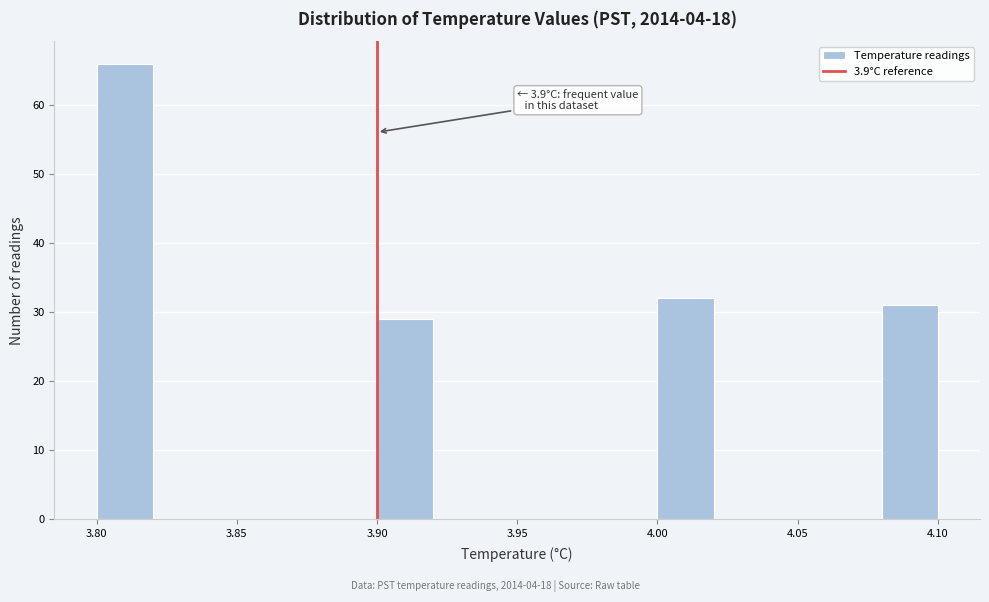

Over which range of the x-axis is the bar tallest?

3.80 to 3.82